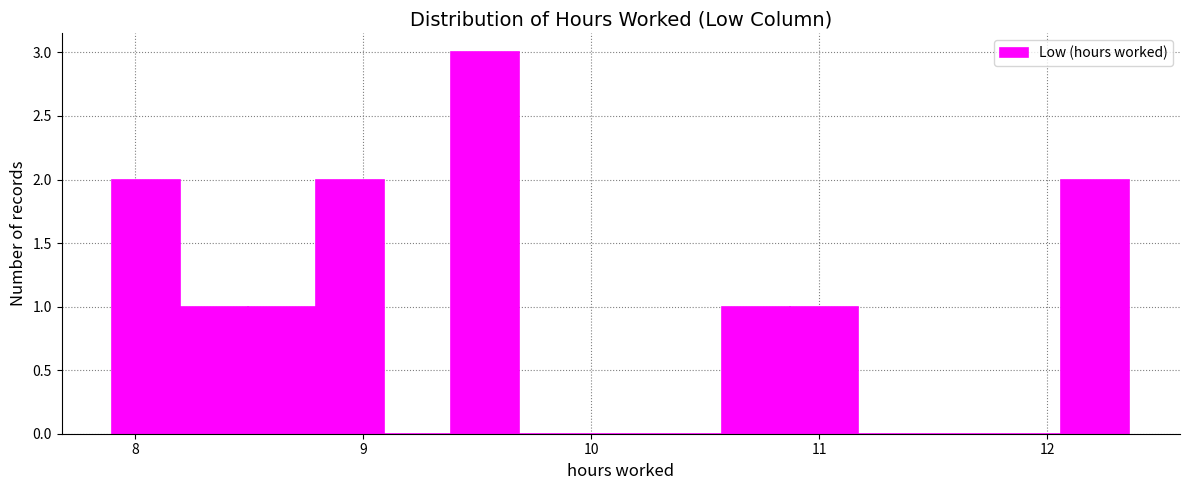

Around what value on the x-axis is the tallest bar? Give the approximate position of its centre, as read against the axis.

9.5